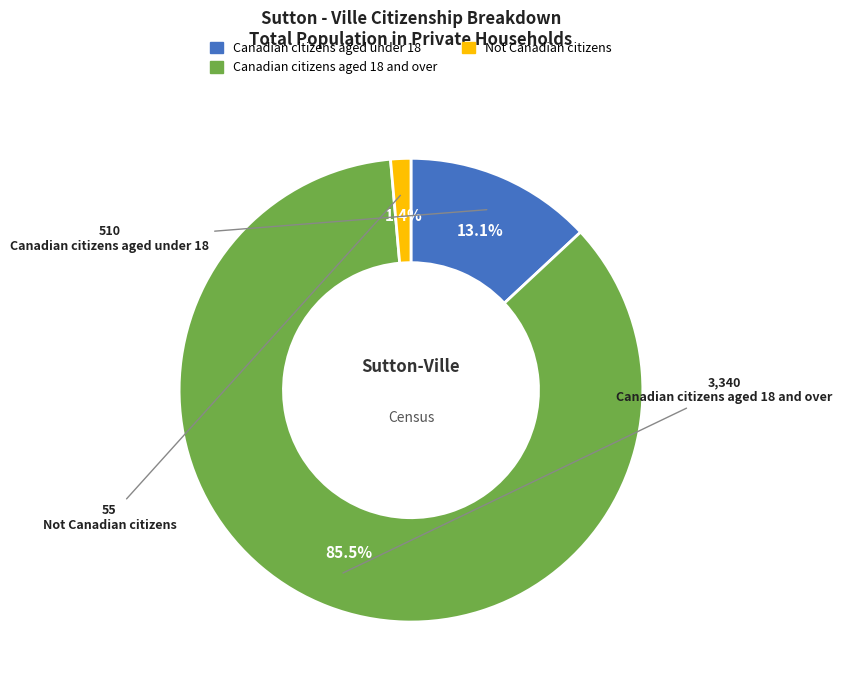

Is there any slice that represents more than half of the pie?

Yes